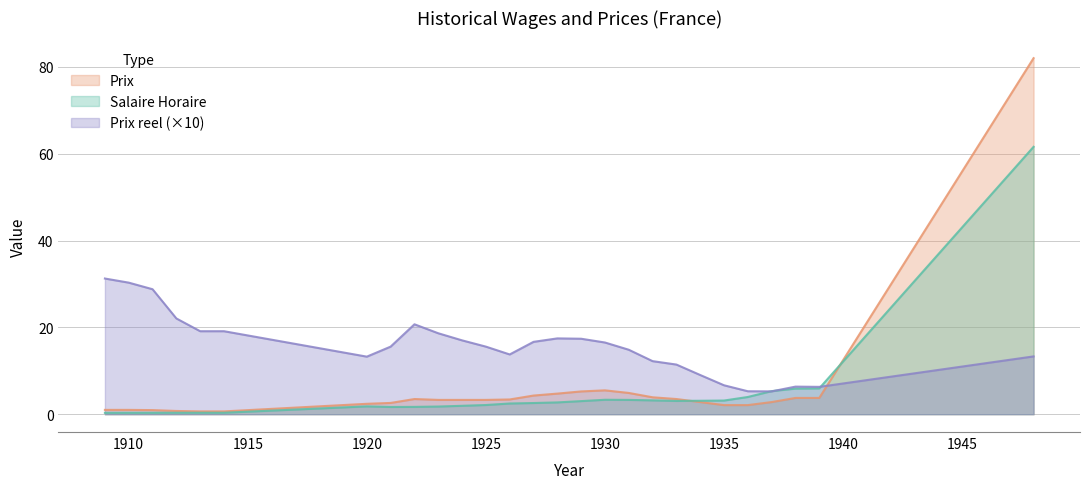

What is the difference between the Salaire Horaire values at 1924 and 1931?

1.4